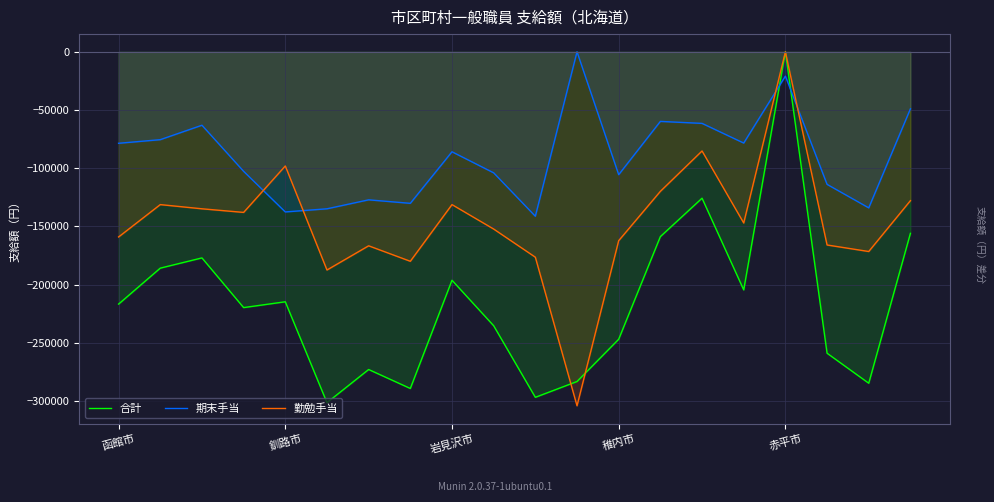

List the series in order of their overall mean, highest first.

期末手当, 勤勉手当, 合計